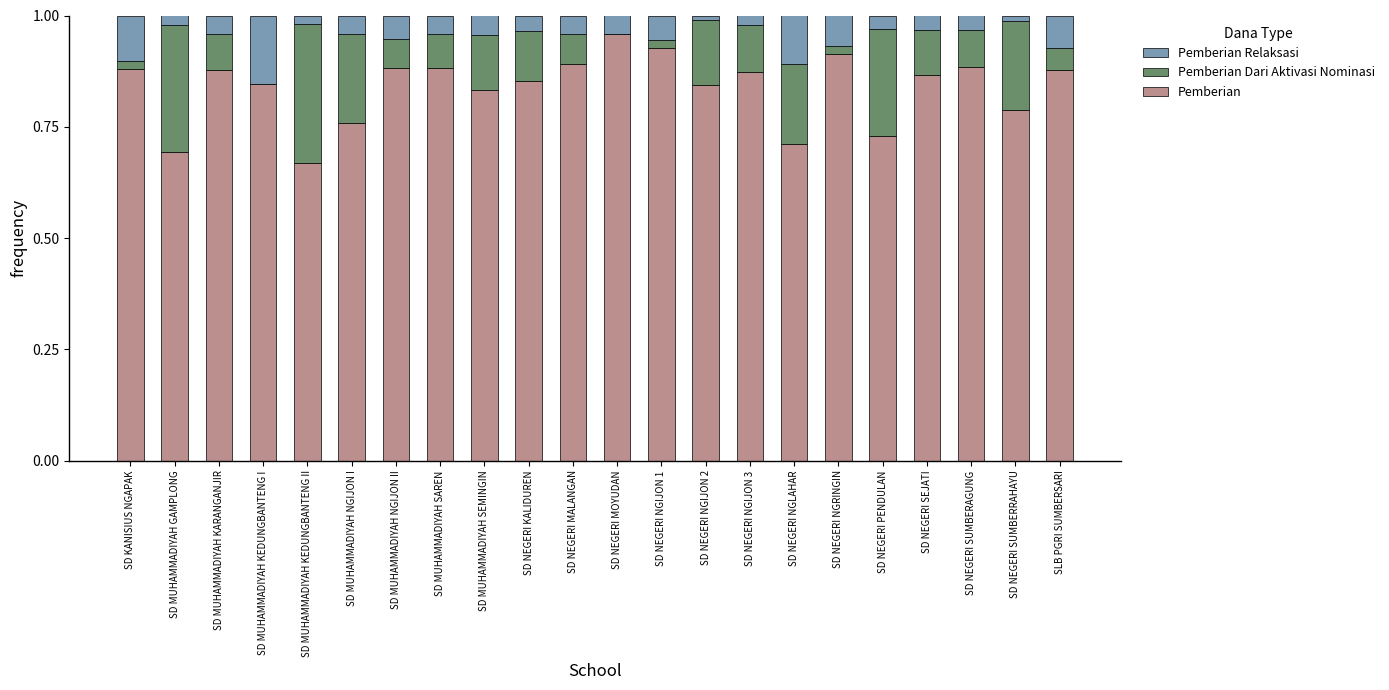

What is the sum of the Pemberian values at SD NEGERI SUMBERAGUNG and SD MUHAMMADIYAH NGIJON II?

1.8